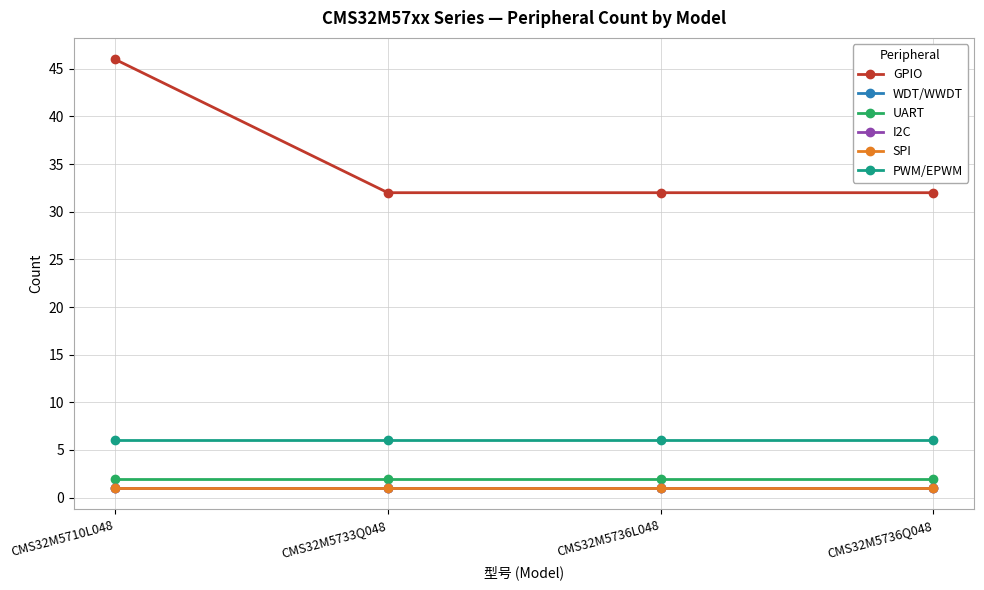

Which series has the largest total across all categories?

GPIO